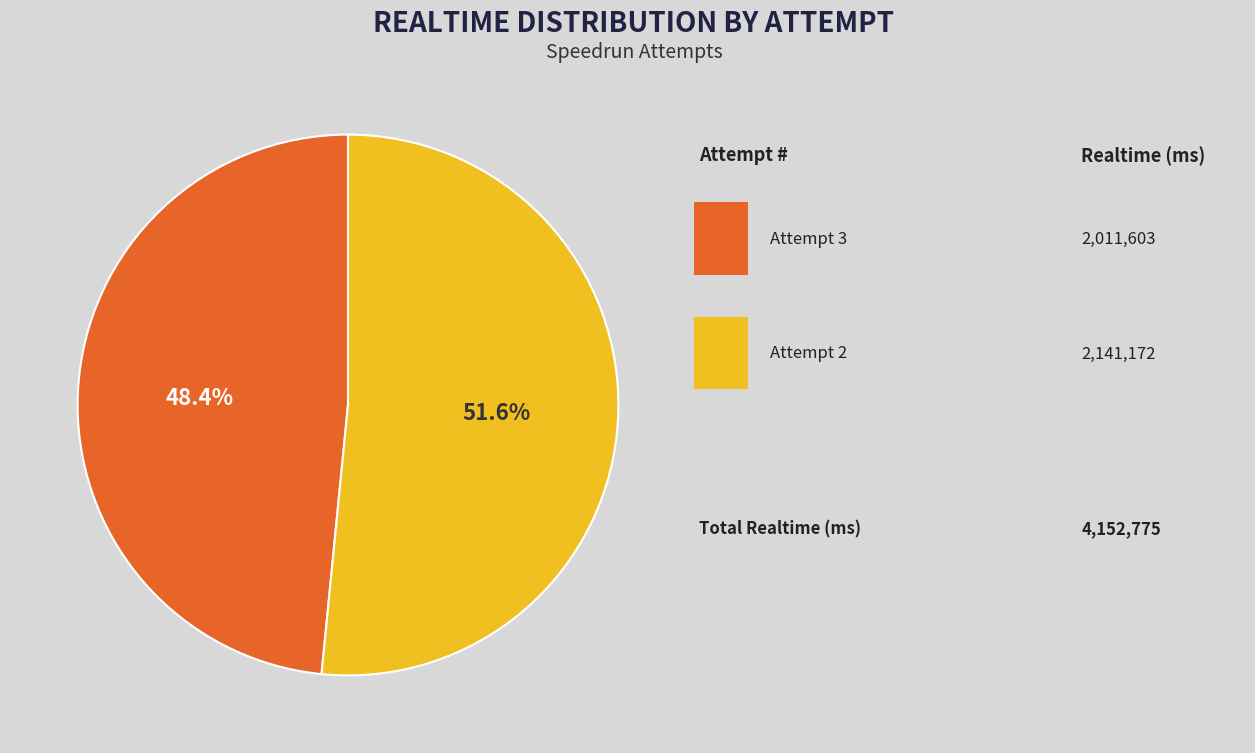

Is there any slice that represents more than half of the pie?

Yes